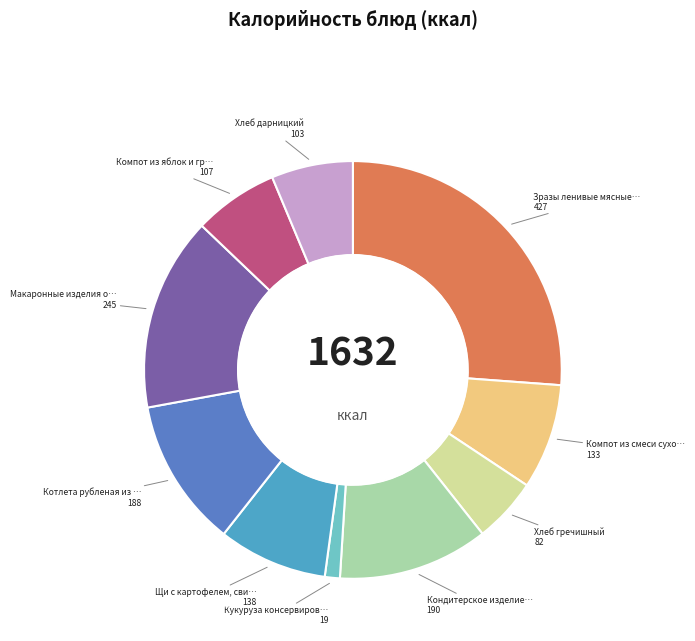

Does any single category account for the majority?

No